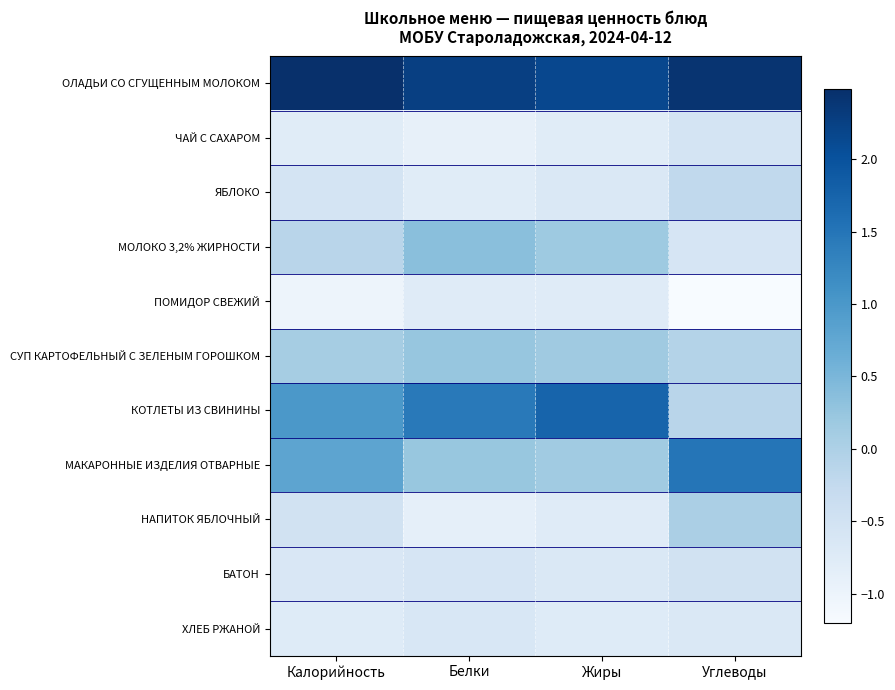

Which label corresponds to the smallest value in the chart?

Углеводы